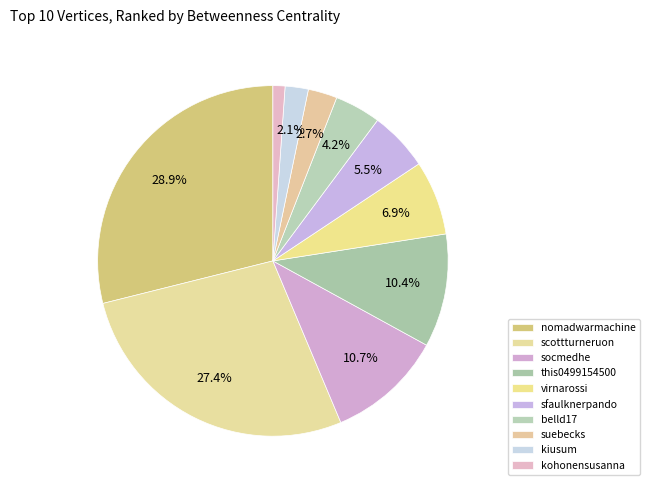

To the nearest percent, what is the average slice percentage?

10%